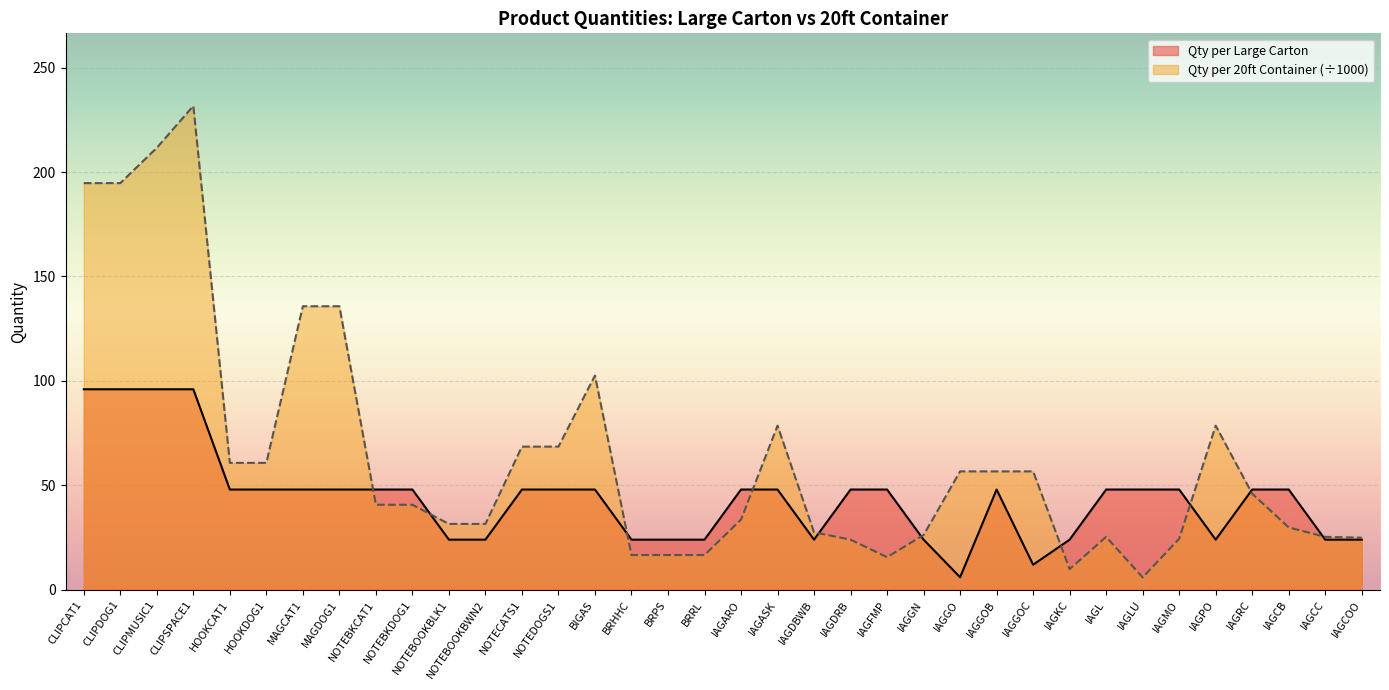

Which series changed the most between NOTEBOOKBWN2 and NOTECATS1?

Qty per 20ft Container (÷1000)